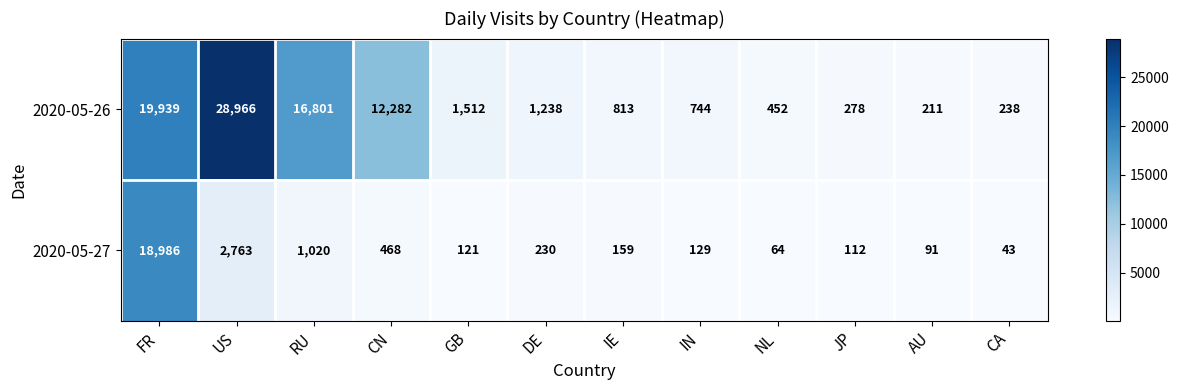

At how many categories does at least one series exceed 13821?

3